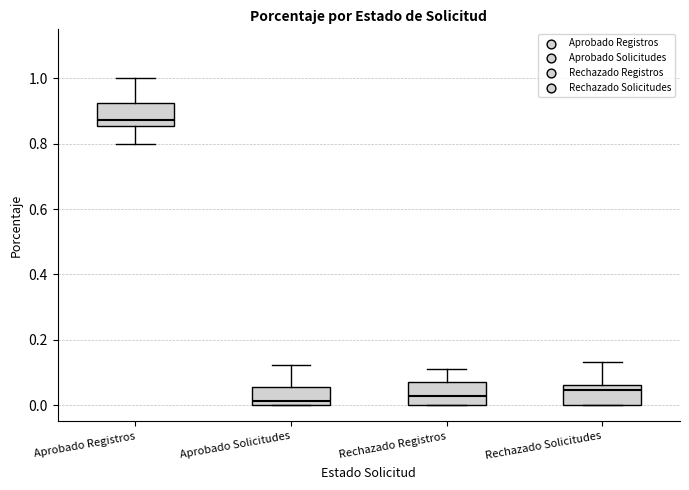

Reading left to right, transcribe this box plot: for each box, give where its median line is, the range the box spans, and where its two whiskers end, as read against the y-axis. The values are not printed on the chart, so give them approximately, as read against the axis.

Aprobado Registros: median 0.88, box 0.86 to 0.92, whiskers 0.80 to 1.00
Aprobado Solicitudes: median 0.02, box 0.00 to 0.06, whiskers 0.00 to 0.12
Rechazado Registros: median 0.02, box 0.00 to 0.08, whiskers 0.00 to 0.12
Rechazado Solicitudes: median 0.04, box 0.00 to 0.06, whiskers 0.00 to 0.14